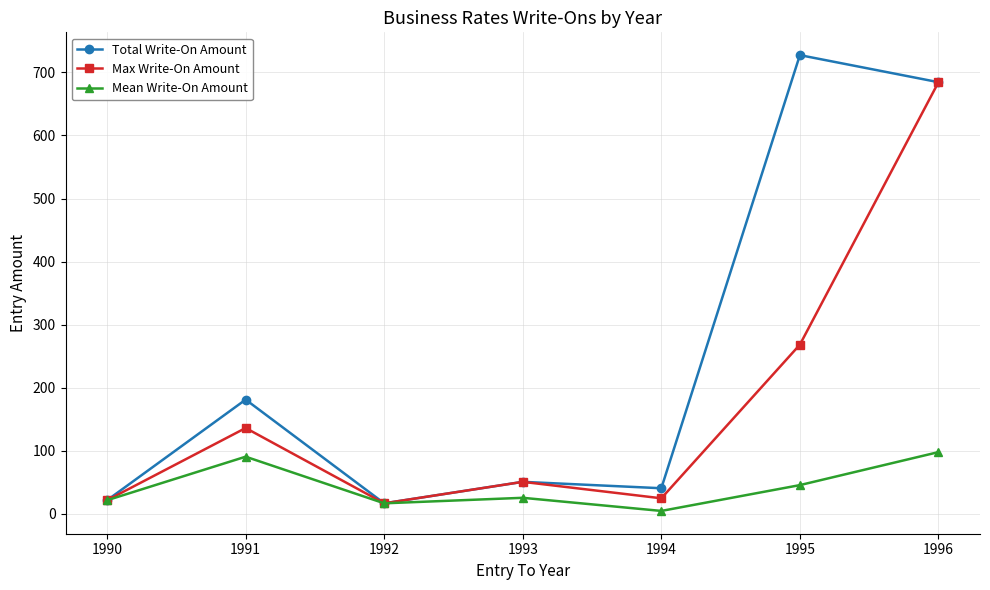

Is it true that Max Write-On Amount equals 50.6 at 1993?

True